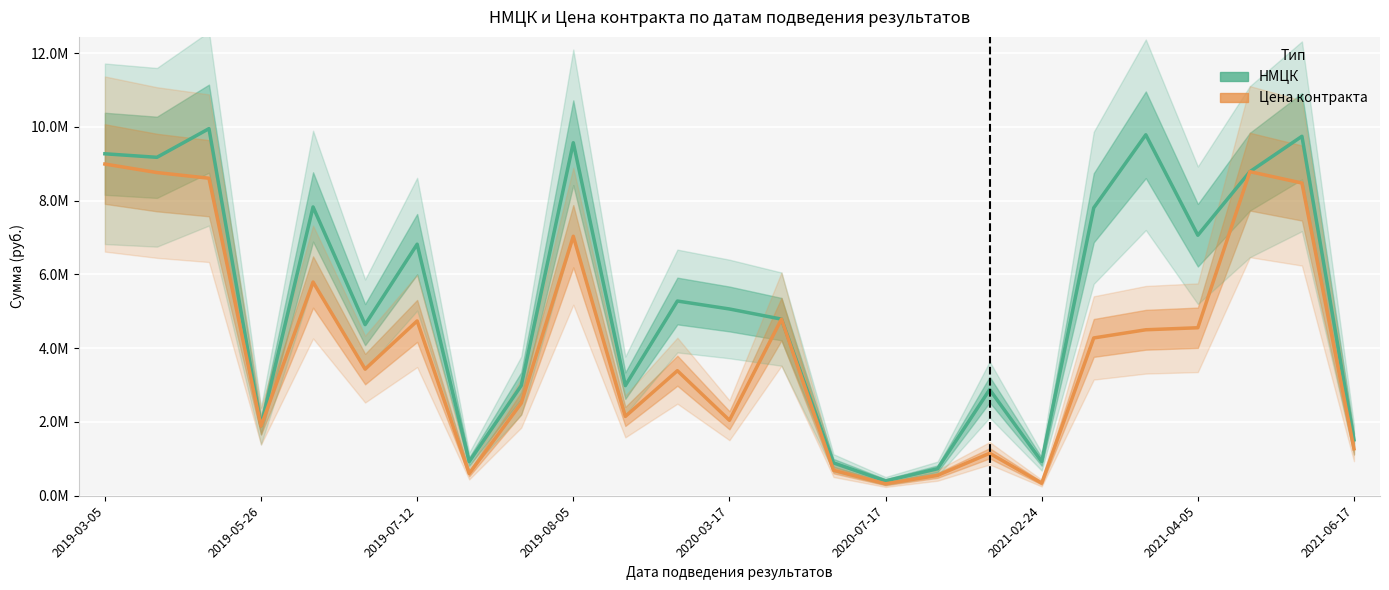

How many lines are shown in the chart?

2